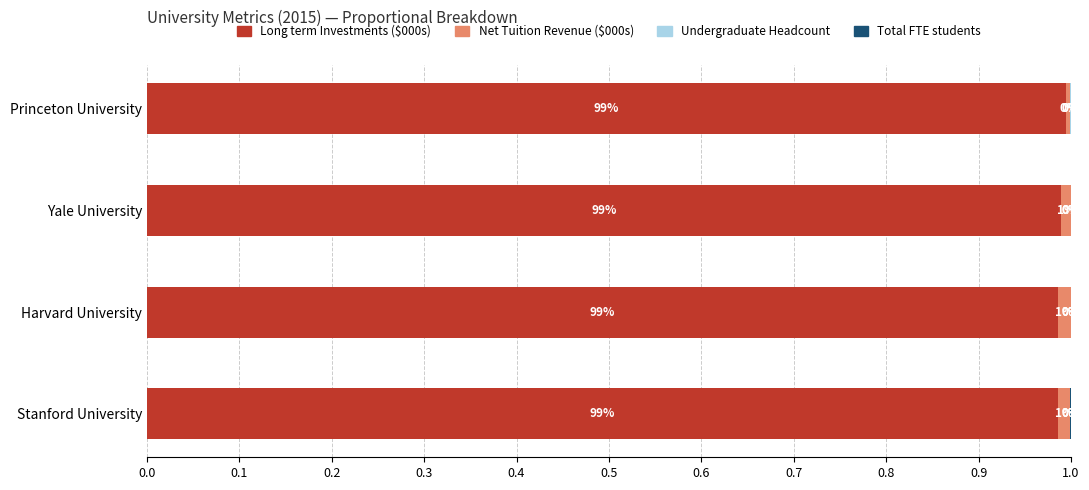

True or false: Long term Investments ($000s) has a value of 1.7 at Princeton University.

False